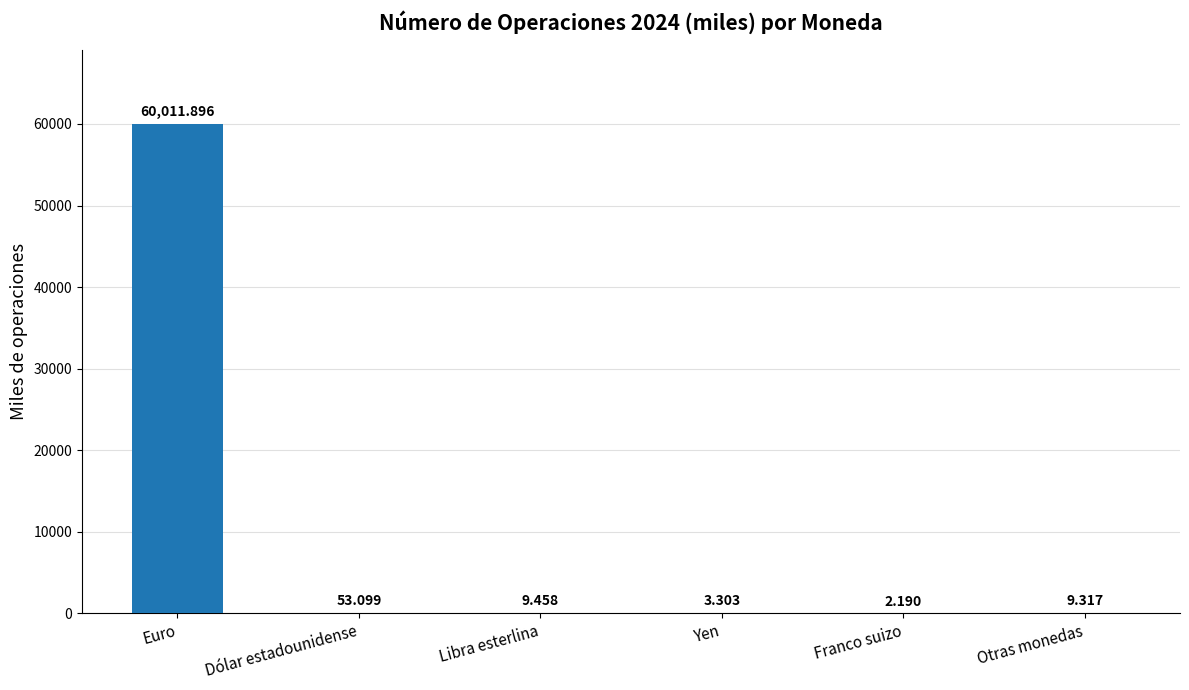

At which category does the chart reach its peak across all series?

Euro